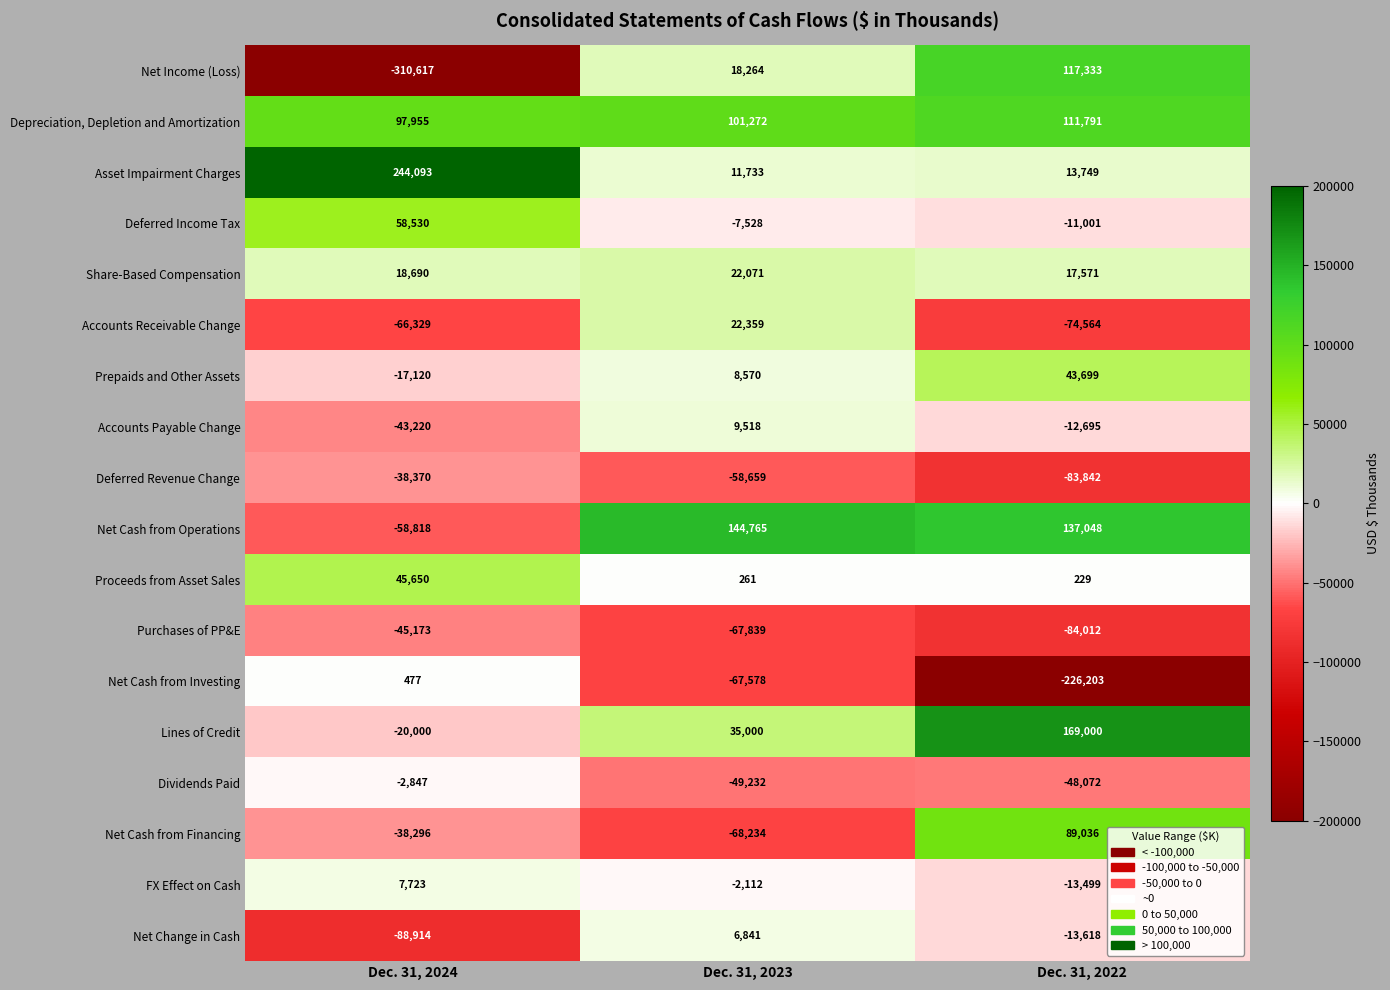

List the series in order of their peak value, lowest first.

Purchases of PP&E, Deferred Revenue Change, Dividends Paid, Net Cash from Investing, Net Change in Cash, FX Effect on Cash, Accounts Payable Change, Share-Based Compensation, Accounts Receivable Change, Prepaids and Other Assets, Proceeds from Asset Sales, Deferred Income Tax, Net Cash from Financing, Depreciation, Depletion and Amortization, Net Income (Loss), Net Cash from Operations, Lines of Credit, Asset Impairment Charges